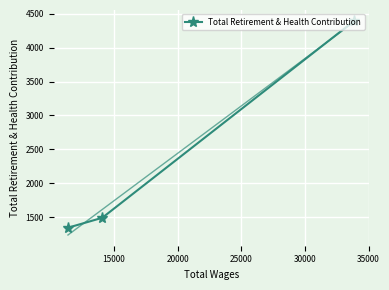

What is the value of the Total Retirement & Health Contribution point at the 1st from the left?

1342